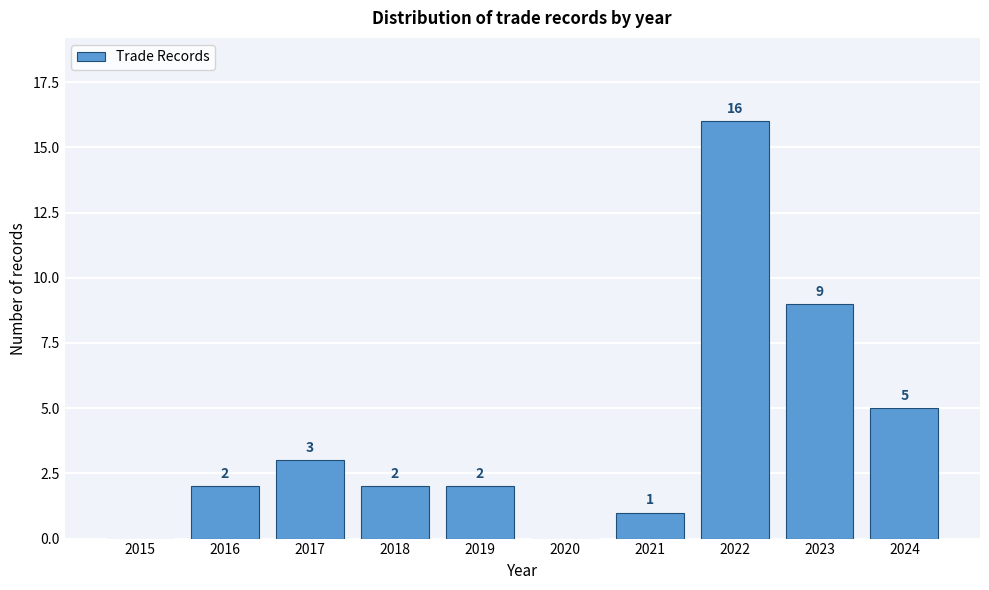

Reading left to right, what are all the values shown in this chart?

2015=0	2016=2	2017=3	2018=2	2019=2	2020=0	2021=1	2022=16	2023=9	2024=5